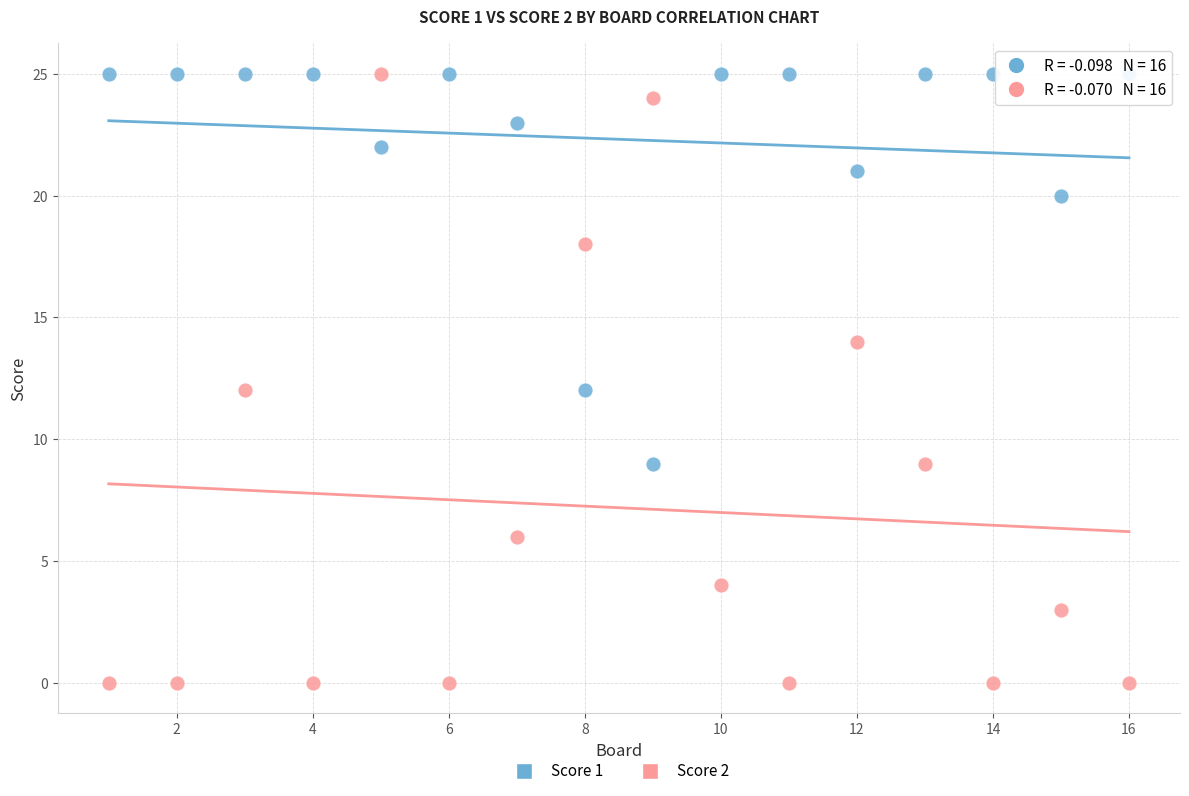

What are all the series names shown in the legend?

Score 1, Score 2